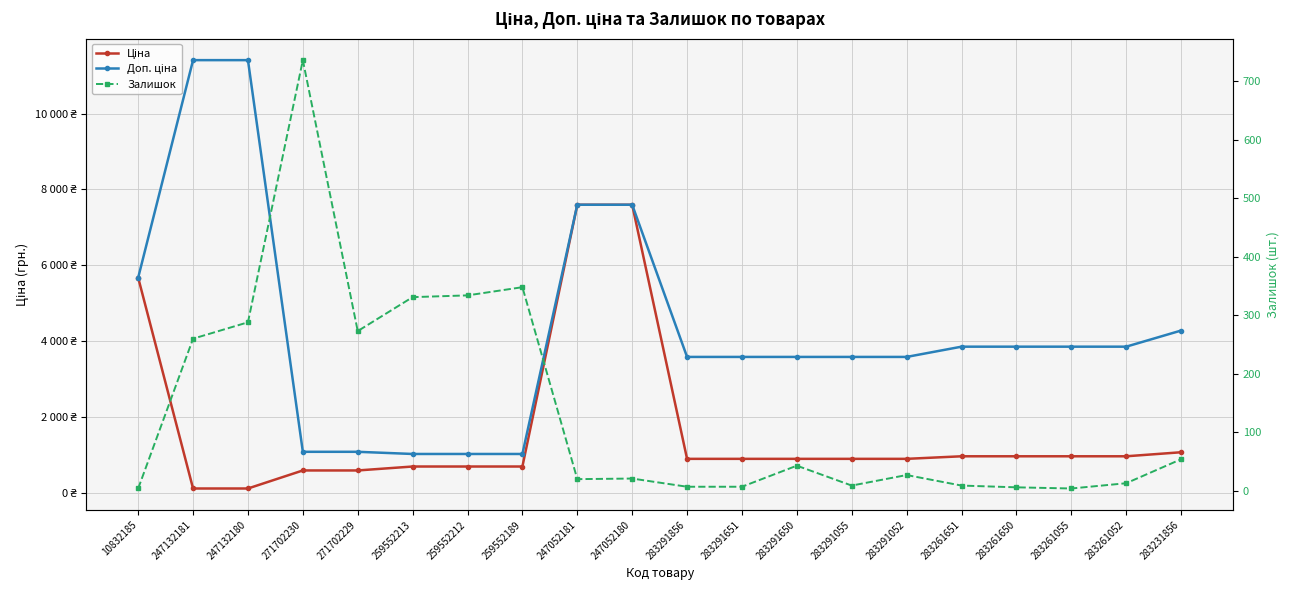

Reading left to right, transcribe all the data shown in this chart.

Ціна: 10832185=5673.8	247132181=114.1	247132180=114.1	271702230=589.9	271702229=589.9	259552213=693.7	259552212=693.7	259552189=693.7	247052181=7596.5	247052180=7596.5	283291856=895.9	283291651=895.9	283291650=895.9	283291055=895.9	283291052=895.9	283261651=963.5	283261650=963.5	283261055=963.5	283261052=963.5	283231856=1069.8
Доп. ціна: 10832185=5673.8	247132181=11410.0	247132180=11410.0	271702230=1081.7	271702229=1081.7	259552213=1024.6	259552212=1024.6	259552189=1024.6	247052181=7596.5	247052180=7596.5	283291856=3583.6	283291651=3583.6	283291650=3583.6	283291055=3583.6	283291052=3583.6	283261651=3854.0	283261650=3854.0	283261055=3854.0	283261052=3854.0	283231856=4279.1
Залишок: 10832185=4.0	247132181=260.0	247132180=288.0	271702230=736.0	271702229=273.0	259552213=331.0	259552212=334.0	259552189=348.0	247052181=20.0	247052180=21.0	283291856=7.0	283291651=7.0	283291650=43.0	283291055=9.0	283291052=27.0	283261651=9.0	283261650=6.0	283261055=4.0	283261052=13.0	283231856=54.0